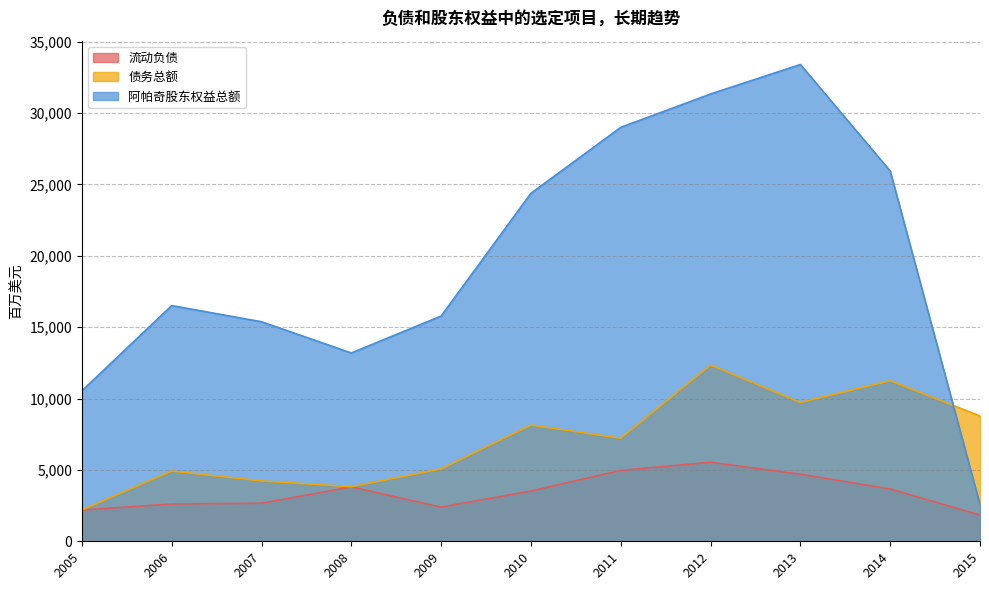

How many data points in 流动负债 are above 3524?

5